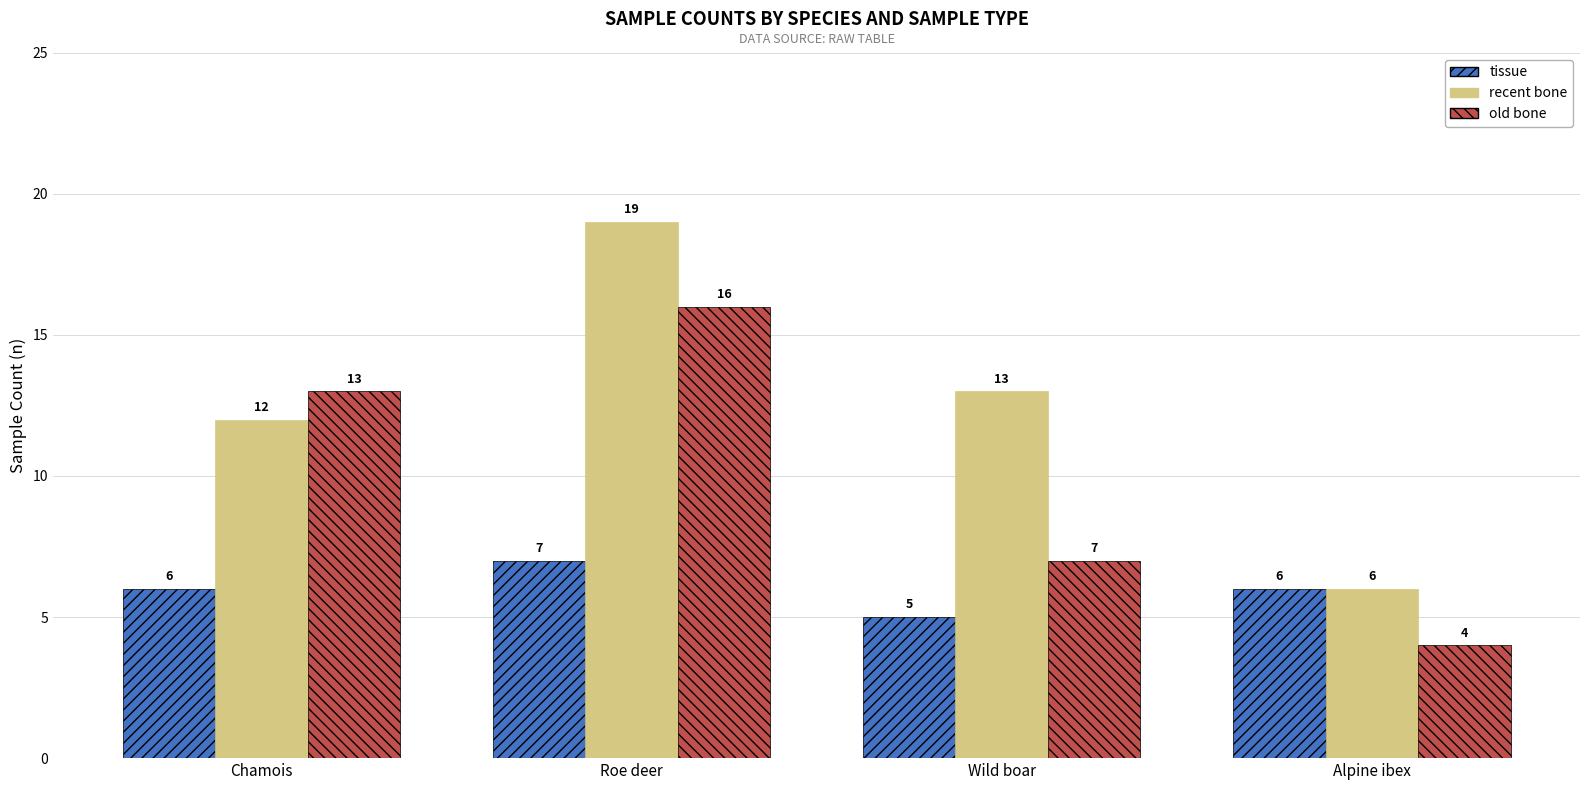

Is the value of old bone at Roe deer greater than the value of recent bone at Wild boar?

Yes